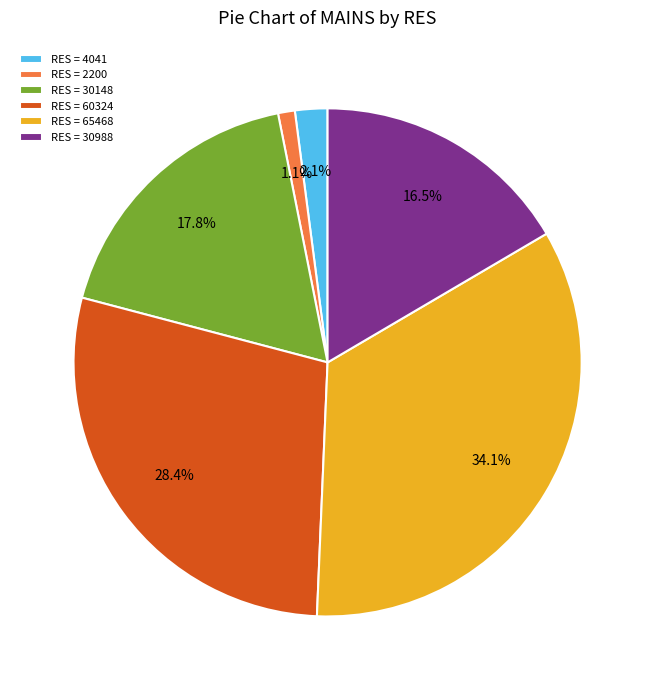

Rank the categories by value from highest to lowest.

RES = 65468, RES = 60324, RES = 30148, RES = 30988, RES = 4041, RES = 2200